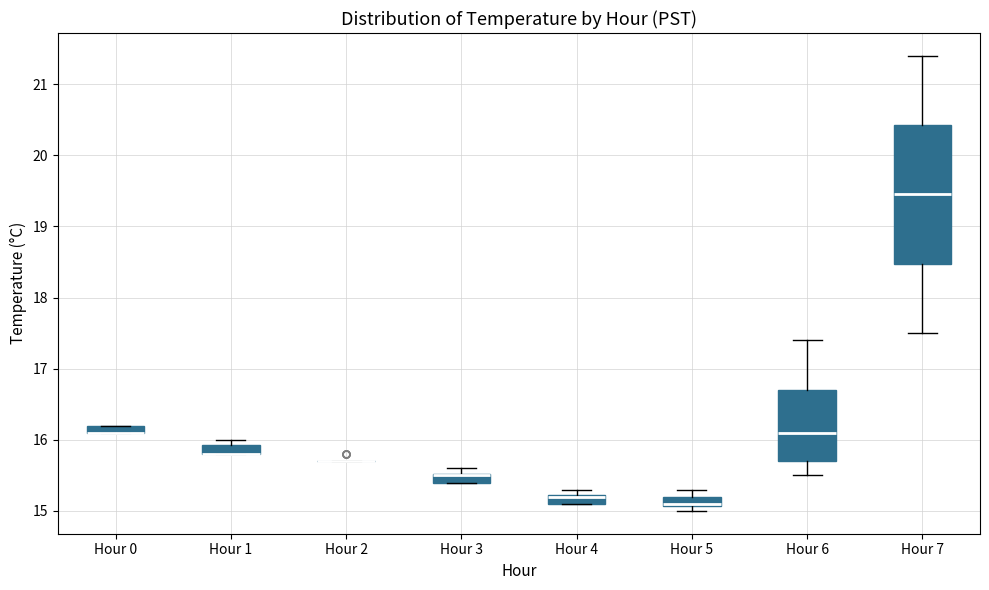

Where is the upper edge of the box for Hour 0 on the y-axis? The values are not printed on the chart, so give them approximately, as read against the axis.

16.2